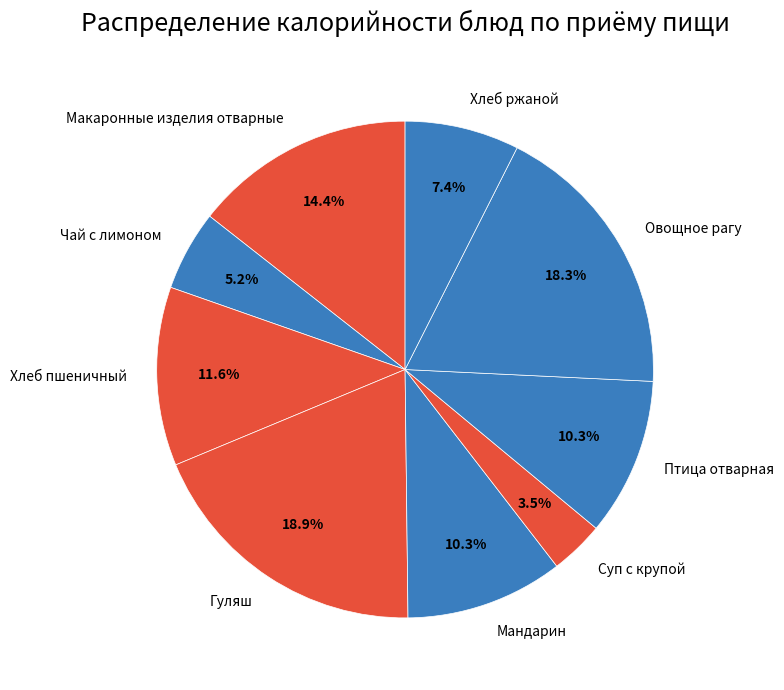

Count the number of slices in the pie.

9